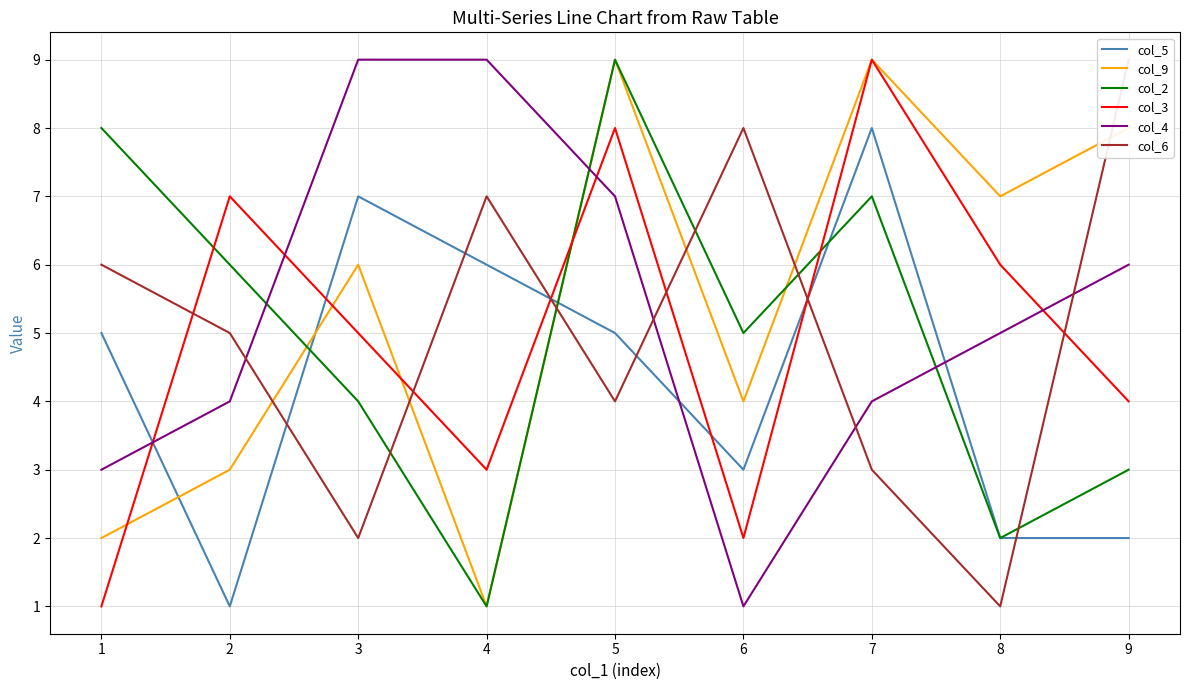

The col_2 series shows 4 at 1. True or false?

False